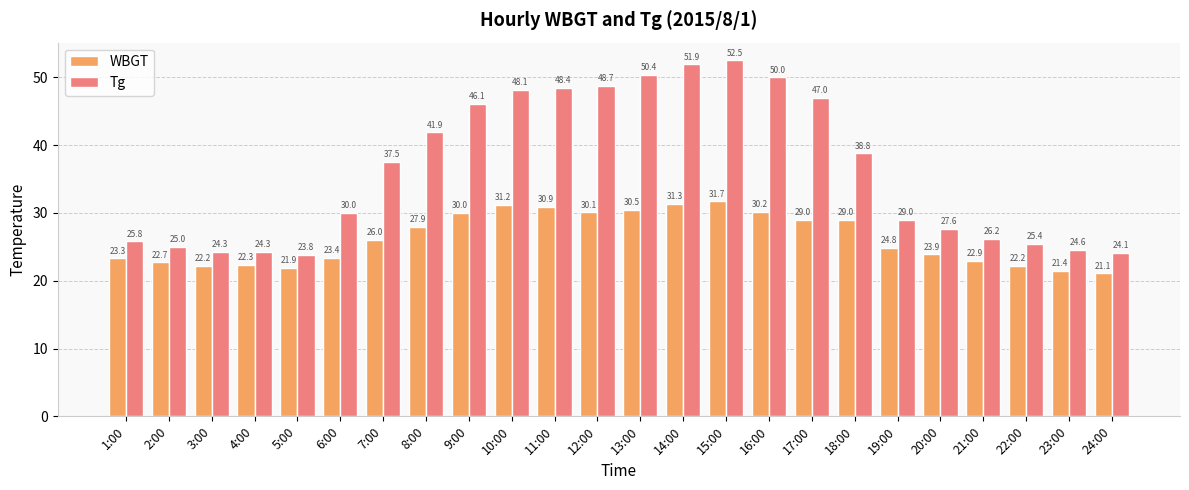

What is the average value of the WBGT series?

26.2